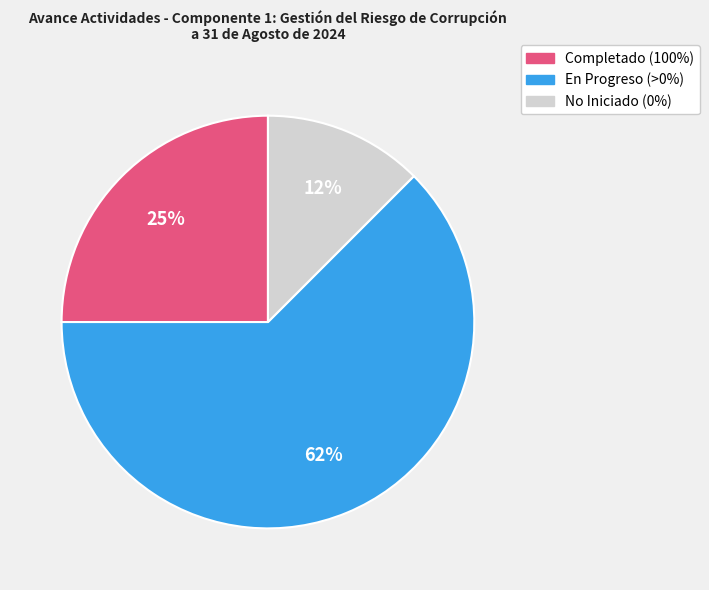

To the nearest percent, what is the average slice percentage?

33%